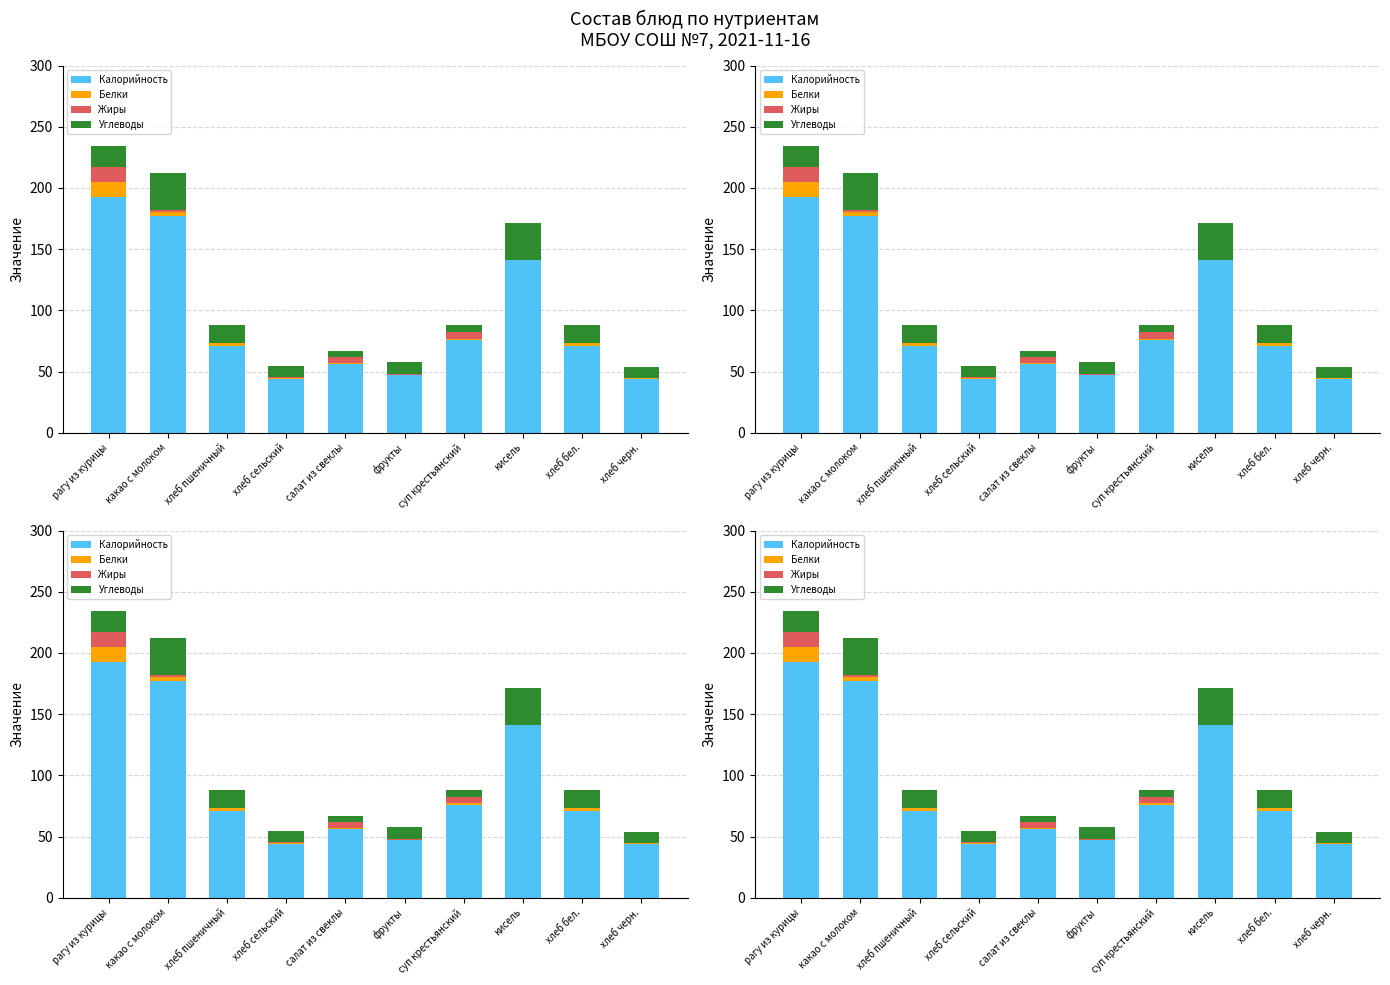

What is the average value of the Жиры series?

2.5